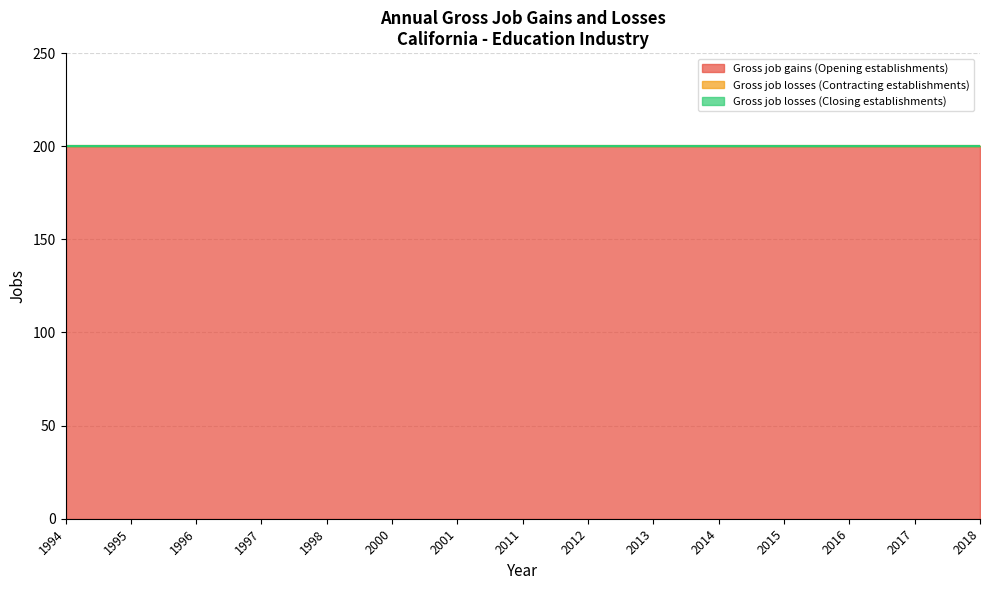

Between 2014 and 2011, which is larger?

2014